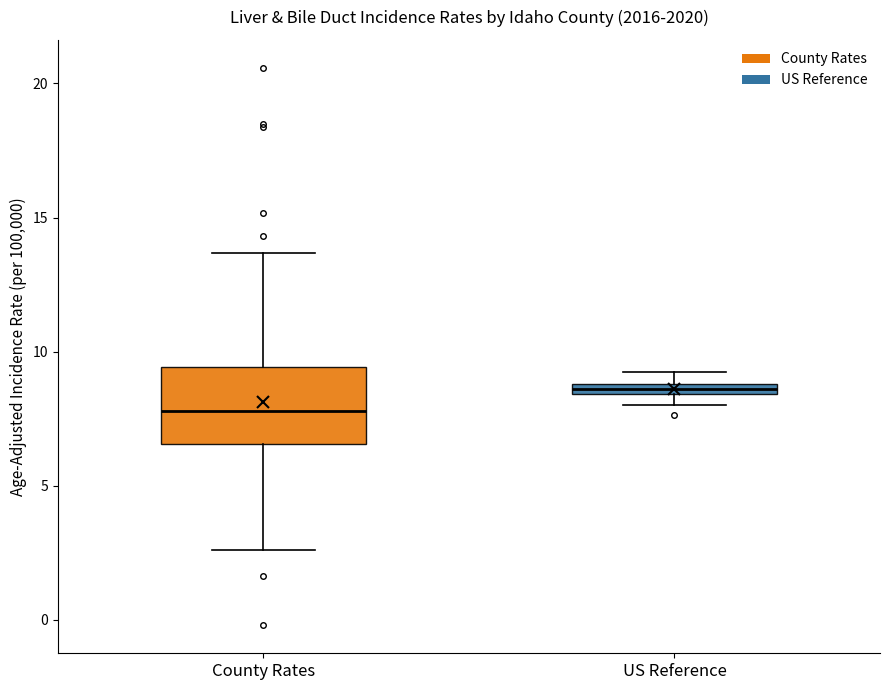

Comparing the boxes themselves (not the whiskers), which one is the tallest?

County Rates